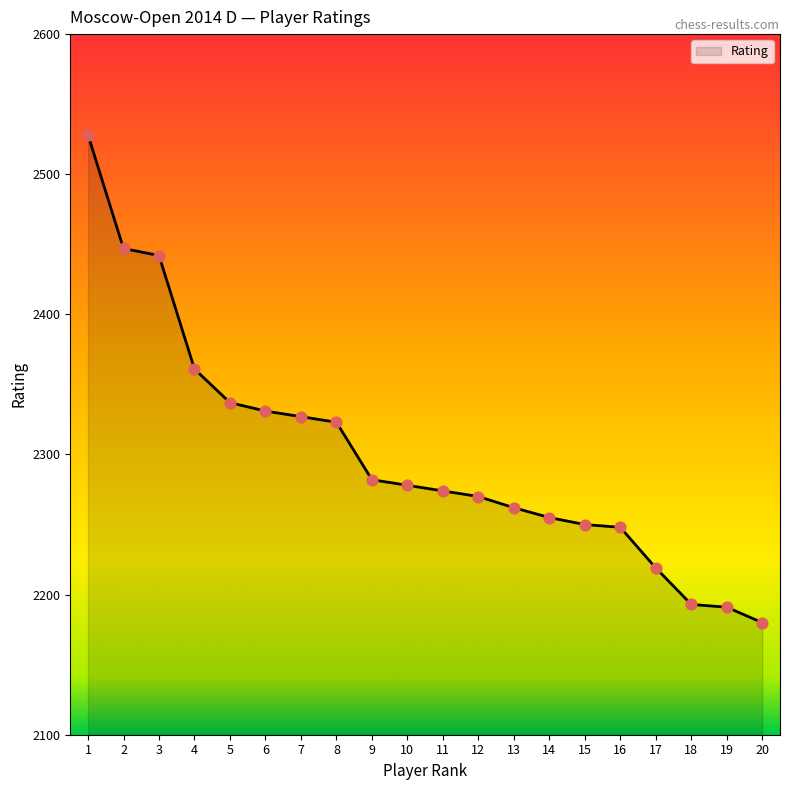

Approximately how many times larger is the value at 17 compared to 12?

1.0